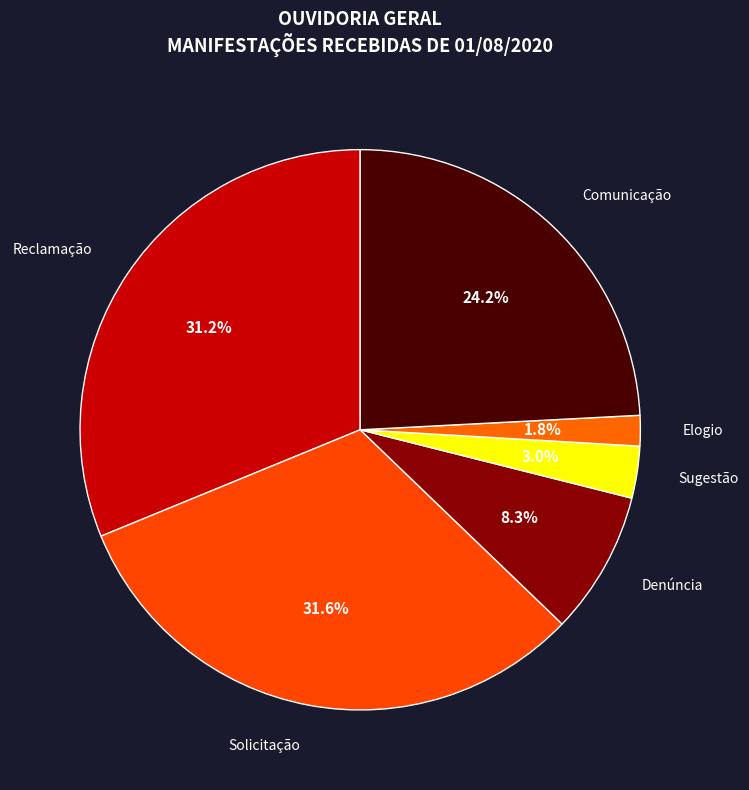

How many slices are in this pie chart?

6